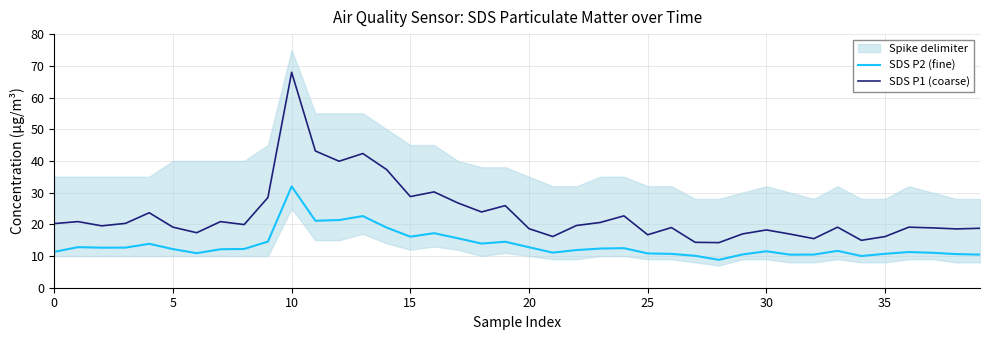

In SDS P2 (fine), how many points are lower than both neighbors (excluding endpoints)?

9